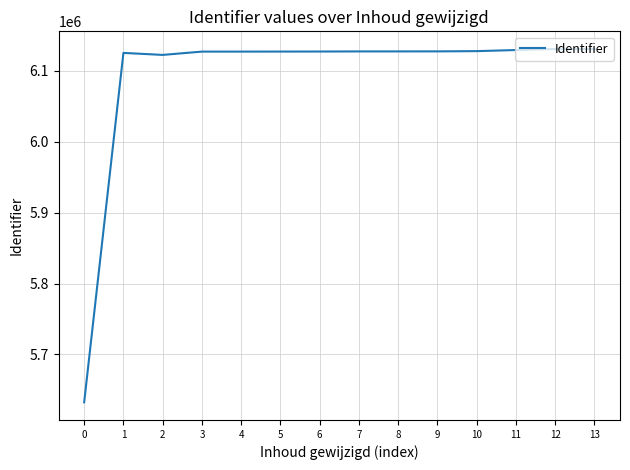

Does the chart have visible grid lines?

Yes